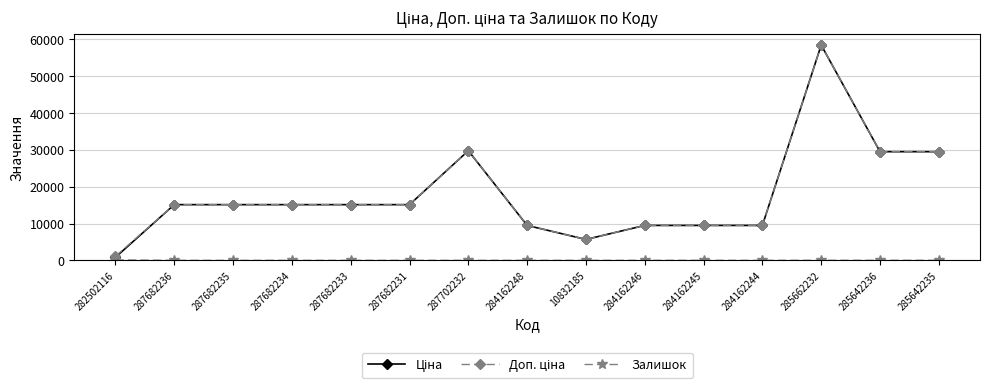

What is the maximum value shown in the chart?

58426.5